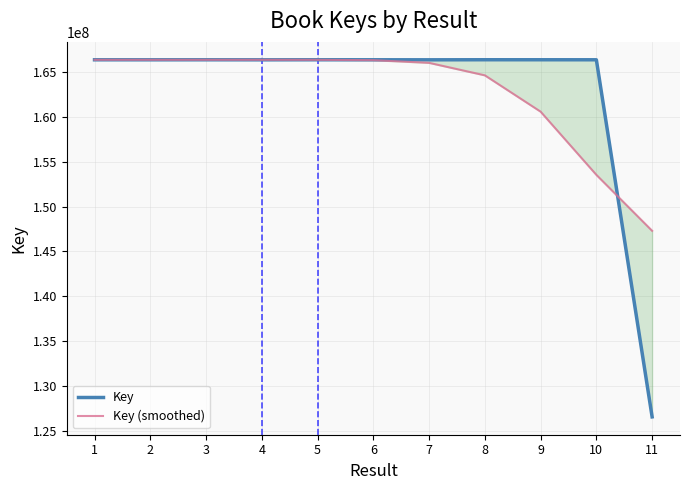

At how many categories does at least one series exceed 162178112?

10